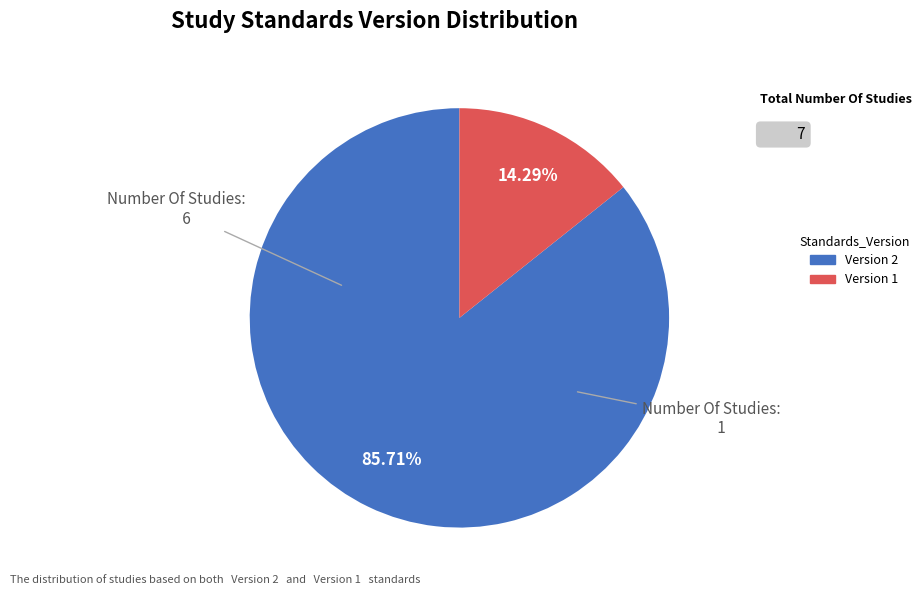

Count the number of slices in the pie.

2